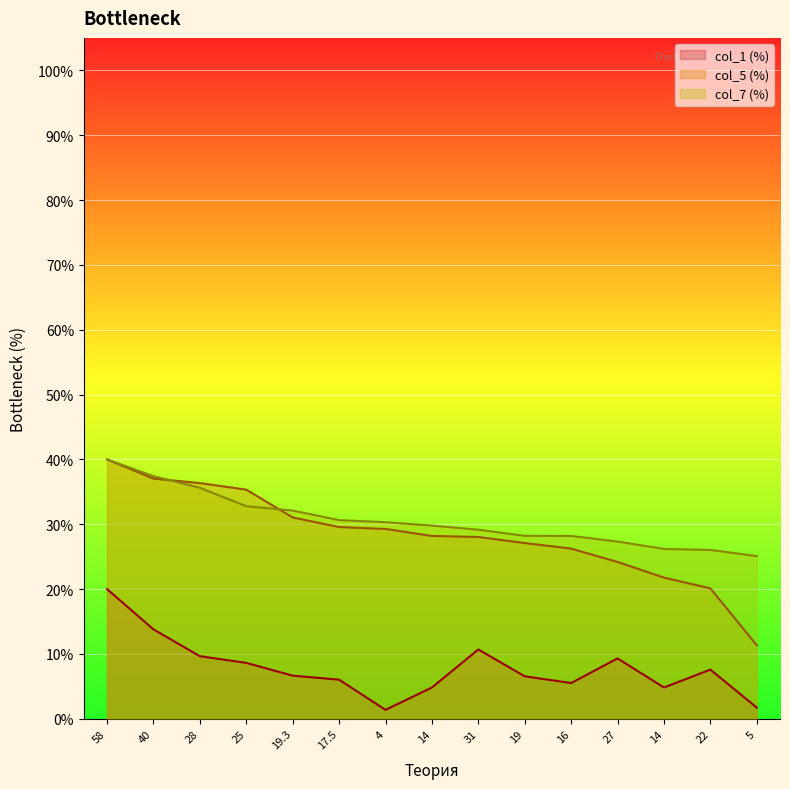

What is the maximum value for col_5?

40.0